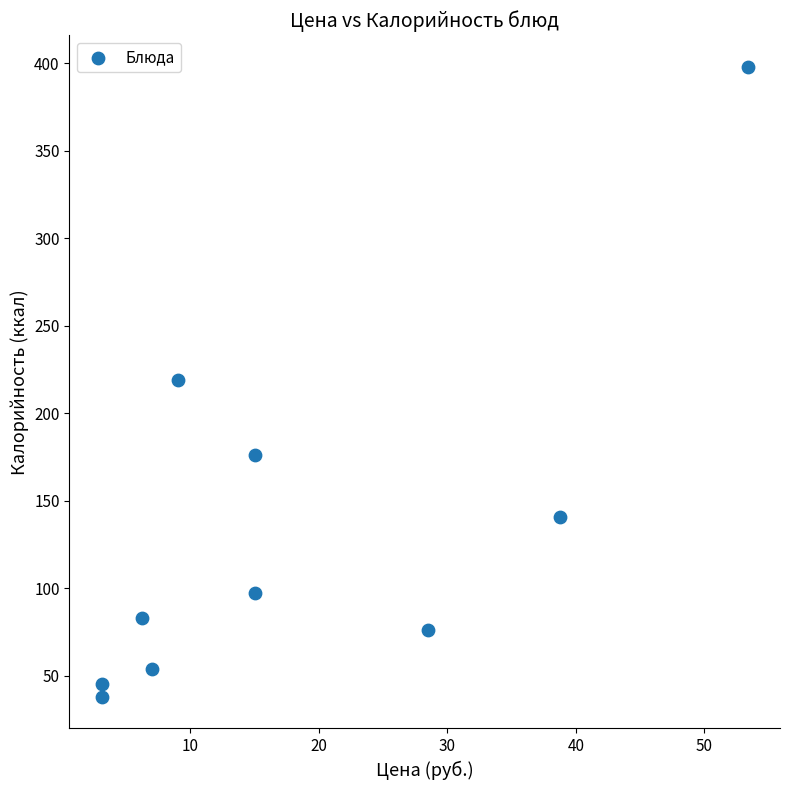

What is the range of X values (max minus min)?

50.3